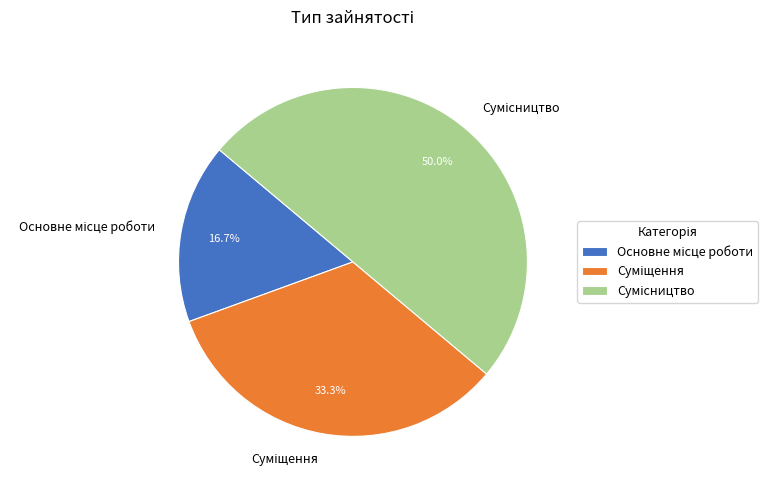

Is Основне місце роботи the majority of the pie?

No